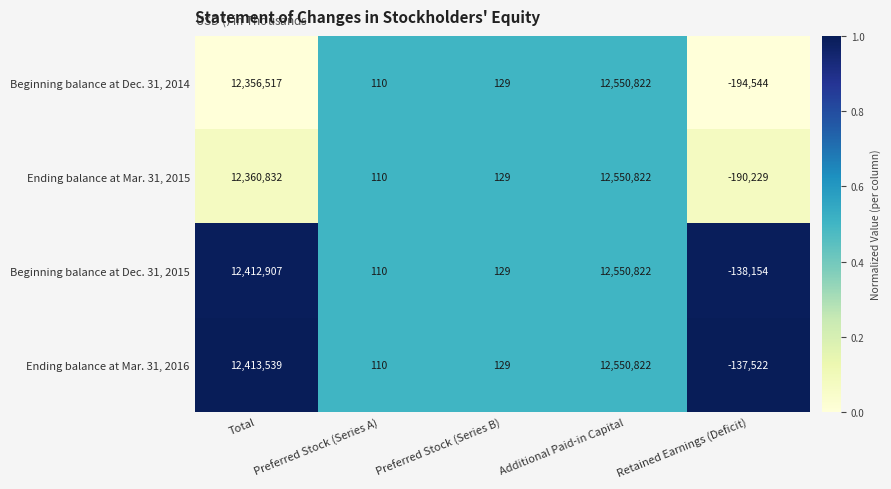

Reading left to right, what are all the values shown in this chart?

Beginning balance at Dec. 31, 2014: Total=12356517	Preferred Stock (Series A)=110	Preferred Stock (Series B)=129	Additional Paid-in Capital=12550822	Retained Earnings (Deficit)=-194544
Ending balance at Mar. 31, 2015: Total=12360832	Preferred Stock (Series A)=110	Preferred Stock (Series B)=129	Additional Paid-in Capital=12550822	Retained Earnings (Deficit)=-190229
Beginning balance at Dec. 31, 2015: Total=12412907	Preferred Stock (Series A)=110	Preferred Stock (Series B)=129	Additional Paid-in Capital=12550822	Retained Earnings (Deficit)=-138154
Ending balance at Mar. 31, 2016: Total=12413539	Preferred Stock (Series A)=110	Preferred Stock (Series B)=129	Additional Paid-in Capital=12550822	Retained Earnings (Deficit)=-137522